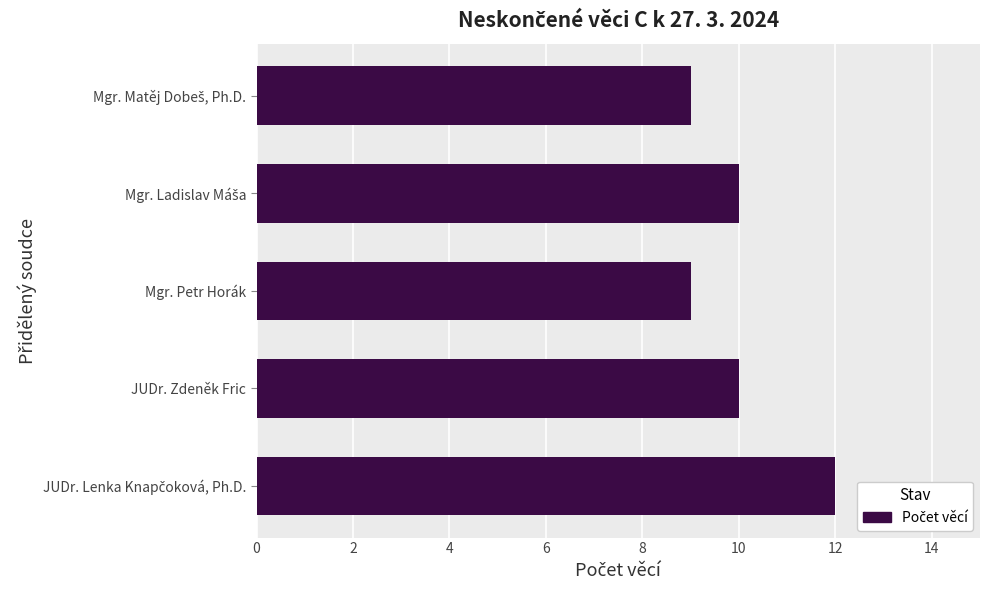

The chart shows a value of 9 at Mgr. Petr Horák. True or false?

True